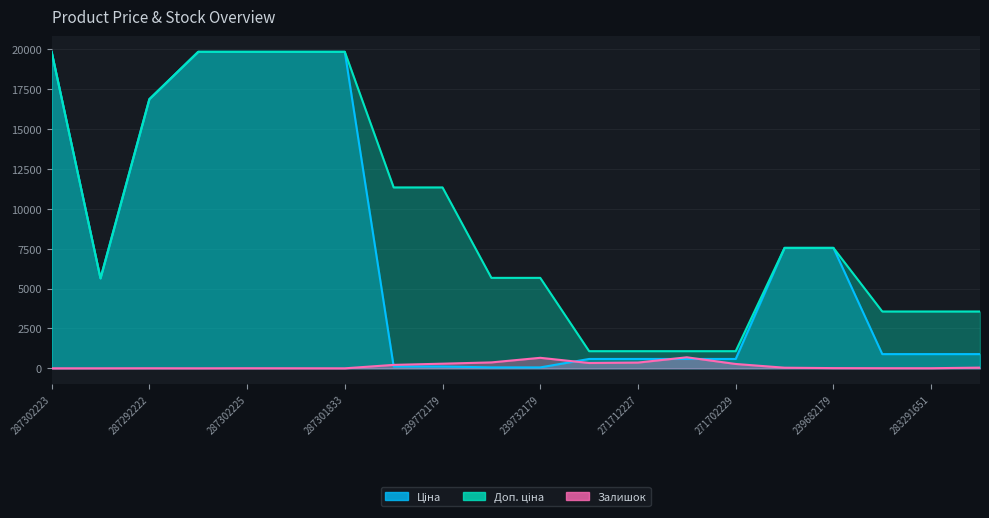

What is the minimum value for Доп. ціна?

1074.5